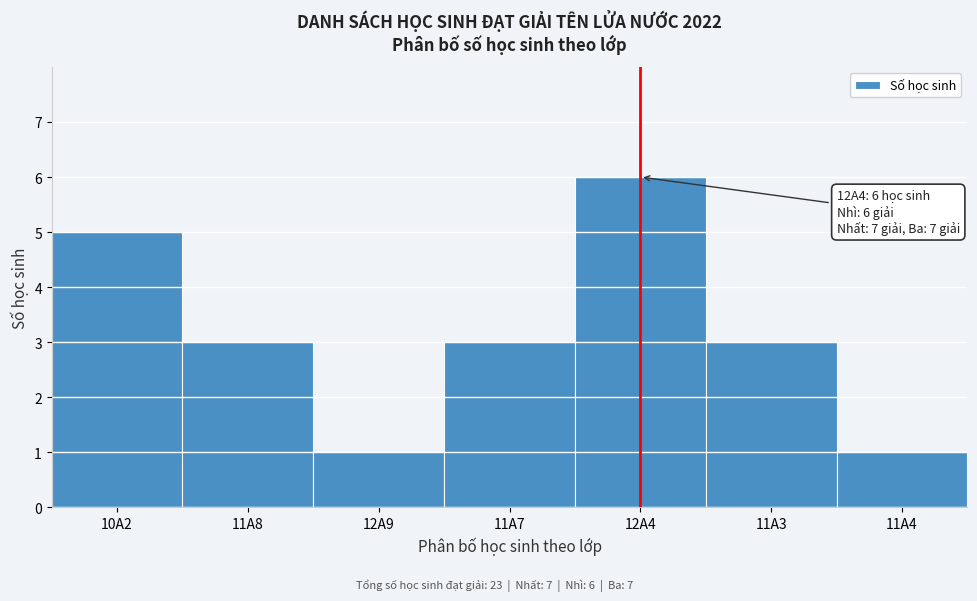

Reading right to left, list all the values displayed in this chart.

11A4=1	11A3=3	12A4=6	11A7=3	12A9=1	11A8=3	10A2=5